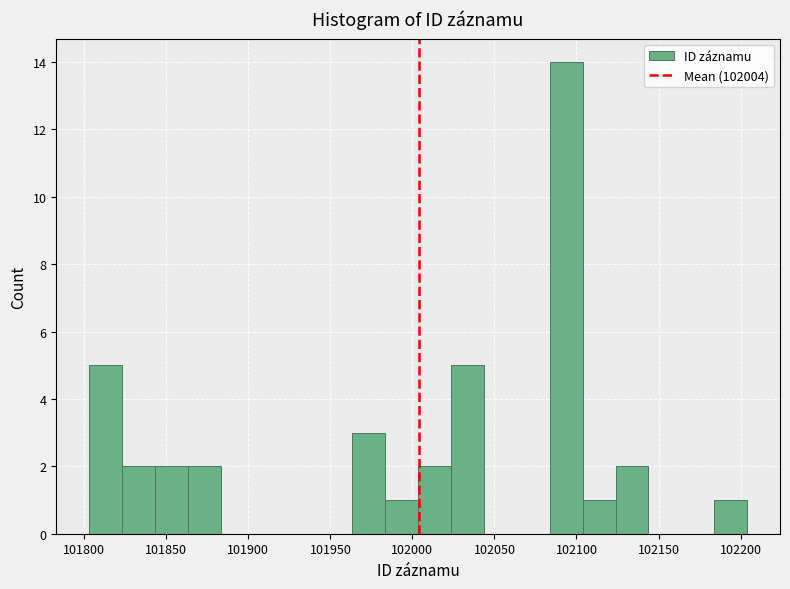

How tall is the bar that spans 101865 to 101885 on the x-axis? Neither the bar edges nor the heights are printed on the chart, so give them approximately, as read against the axes.

2